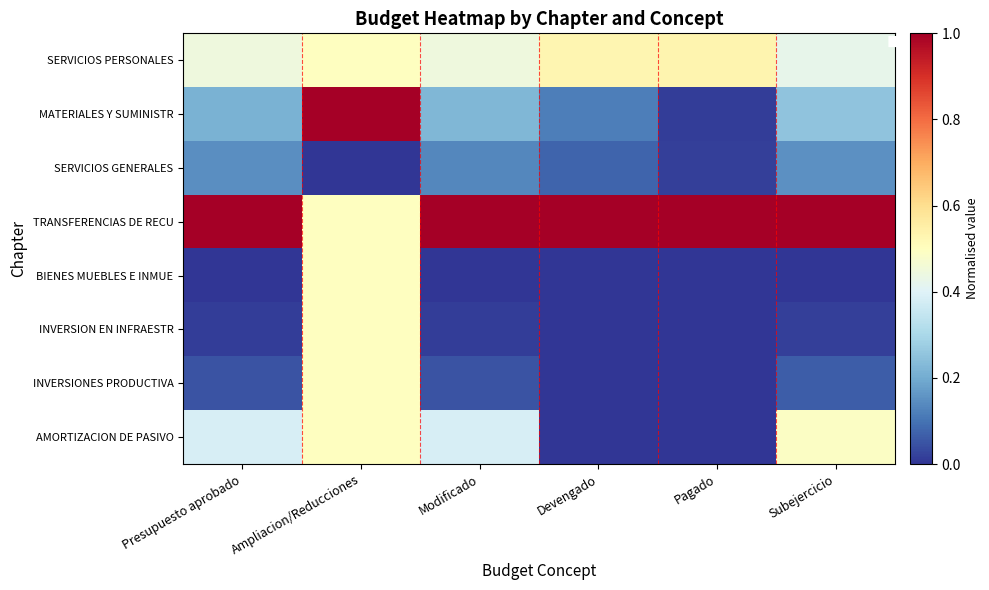

Reading left to right, transcribe all the data shown in this chart.

SERVICIOS PERSONALES: Presupuesto aprobado=0.4	Ampliacion/Reducciones=0.5	Modificado=0.4	Devengado=0.5	Pagado=0.5	Subejercicio=0.4
MATERIALES Y SUMINISTR: Presupuesto aprobado=0.2	Ampliacion/Reducciones=1.0	Modificado=0.2	Devengado=0.1	Pagado=0.0	Subejercicio=0.3
SERVICIOS GENERALES: Presupuesto aprobado=0.1	Ampliacion/Reducciones=0.0	Modificado=0.1	Devengado=0.1	Pagado=0.0	Subejercicio=0.2
TRANSFERENCIAS DE RECU: Presupuesto aprobado=1.0	Ampliacion/Reducciones=0.5	Modificado=1.0	Devengado=1.0	Pagado=1.0	Subejercicio=1.0
BIENES MUEBLES E INMUE: Presupuesto aprobado=0.0	Ampliacion/Reducciones=0.5	Modificado=0.0	Devengado=0.0	Pagado=0.0	Subejercicio=0.0
INVERSION EN INFRAESTR: Presupuesto aprobado=0.0	Ampliacion/Reducciones=0.5	Modificado=0.0	Devengado=0.0	Pagado=0.0	Subejercicio=0.0
INVERSIONES PRODUCTIVA: Presupuesto aprobado=0.1	Ampliacion/Reducciones=0.5	Modificado=0.1	Devengado=0.0	Pagado=0.0	Subejercicio=0.1
AMORTIZACION DE PASIVO: Presupuesto aprobado=0.4	Ampliacion/Reducciones=0.5	Modificado=0.4	Devengado=0.0	Pagado=0.0	Subejercicio=0.5